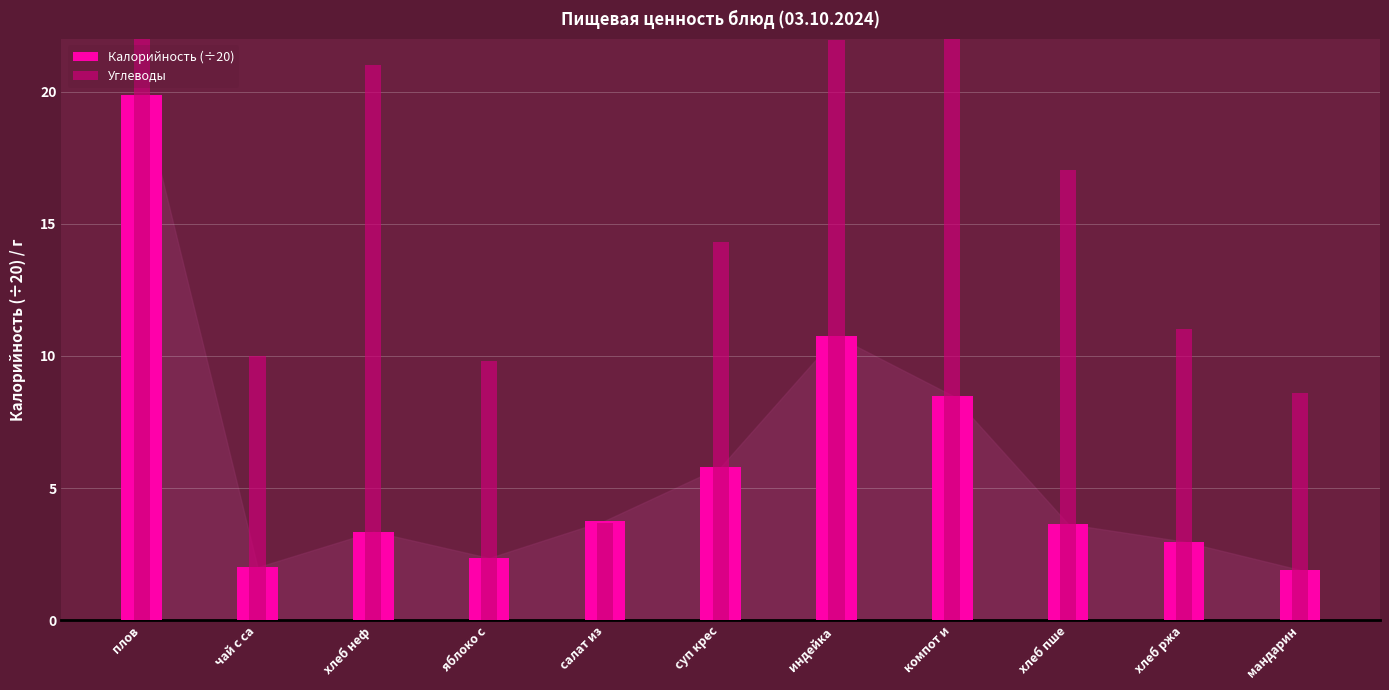

What is the label of the 11th bar from the right?

плов